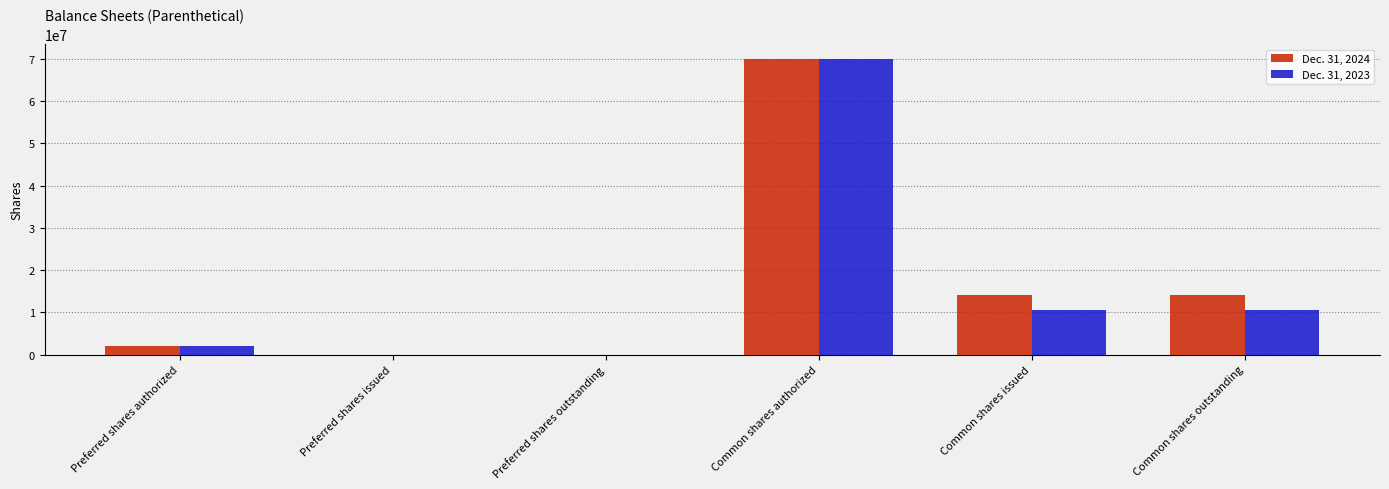

At which category does the chart reach its peak across all series?

Common shares authorized